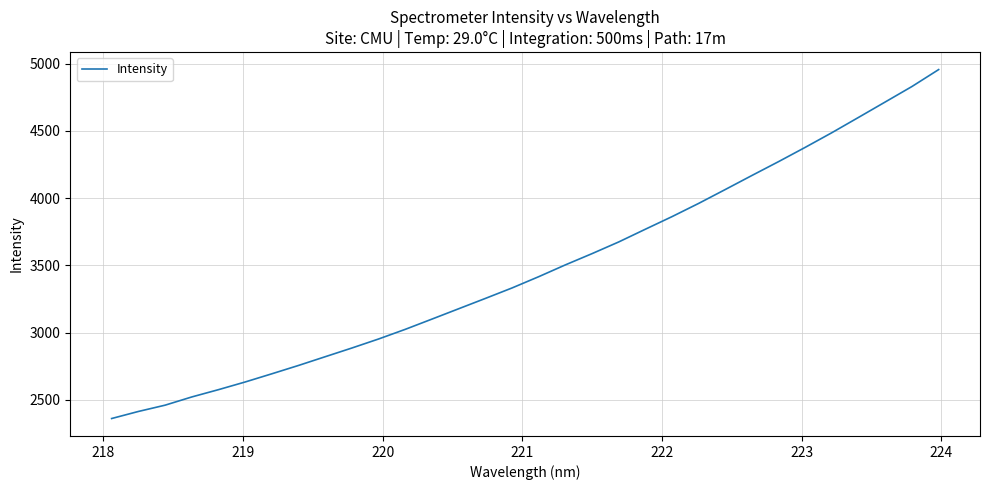

What is the greatest value displayed?

4955.8